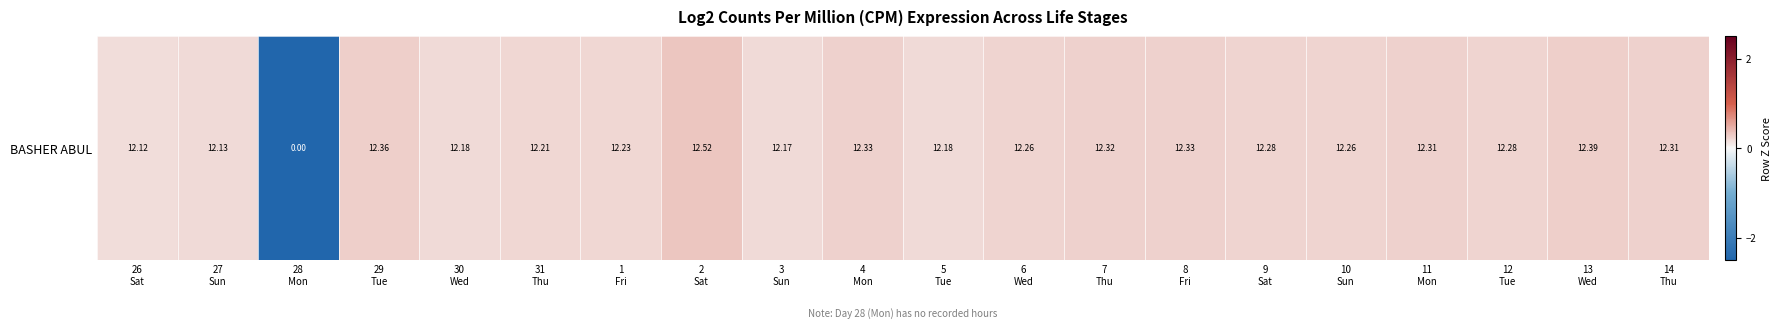

How many values are above zero?

19